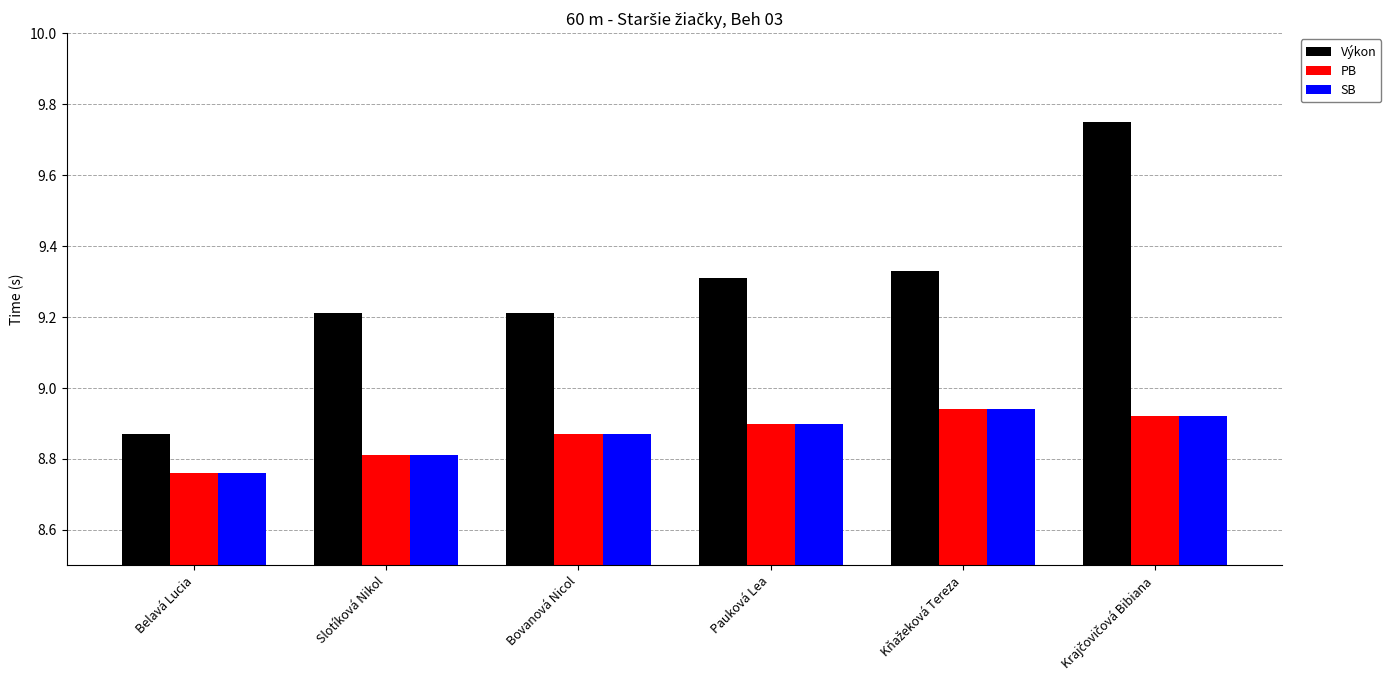

Count the Výkon values in the range 9 to 10.

5